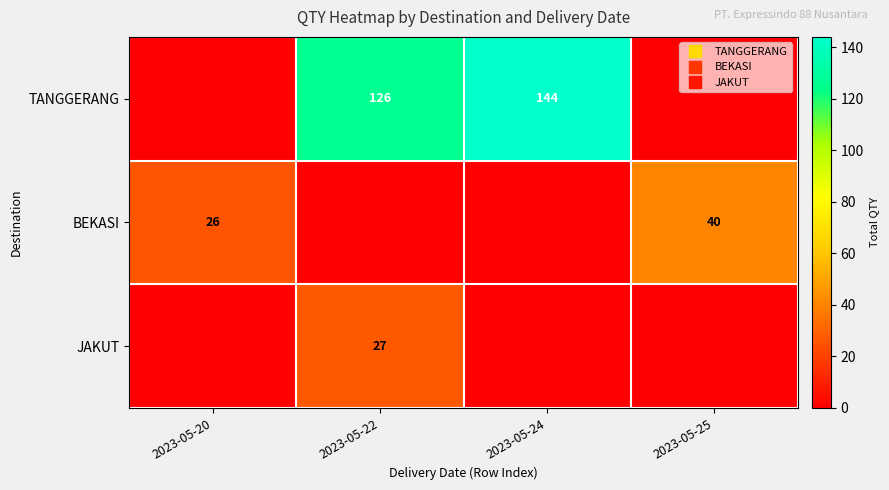

How many distinct data groups are displayed?

3